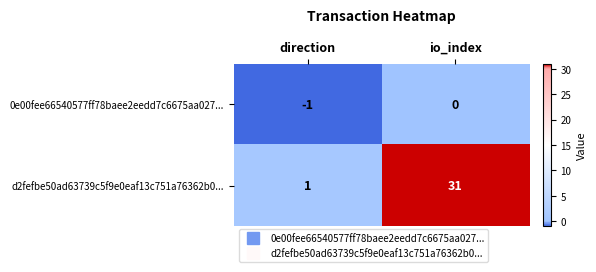

What is the difference between the highest and lowest values at io_index?

31